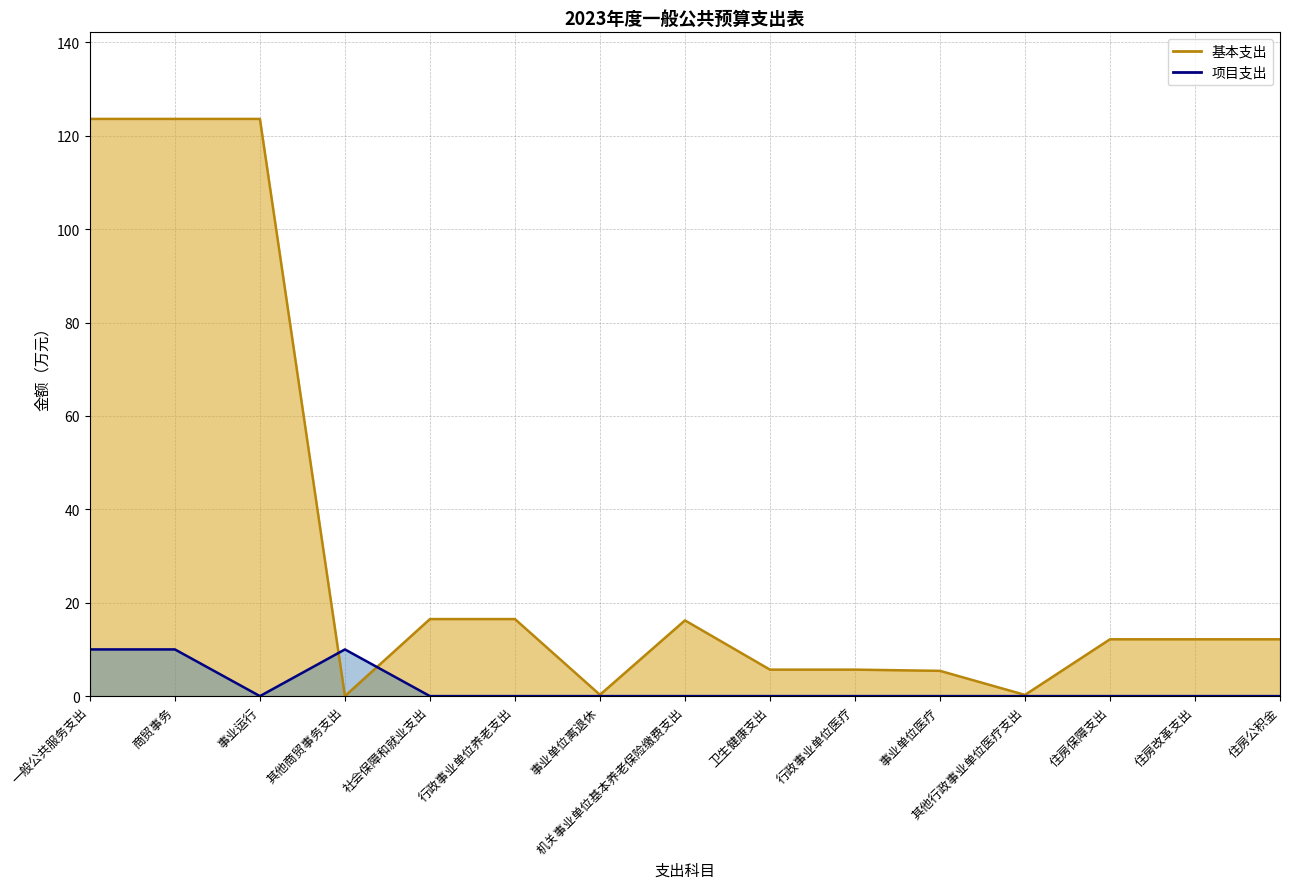

At which category does the chart reach its peak across all series?

一般公共服务支出